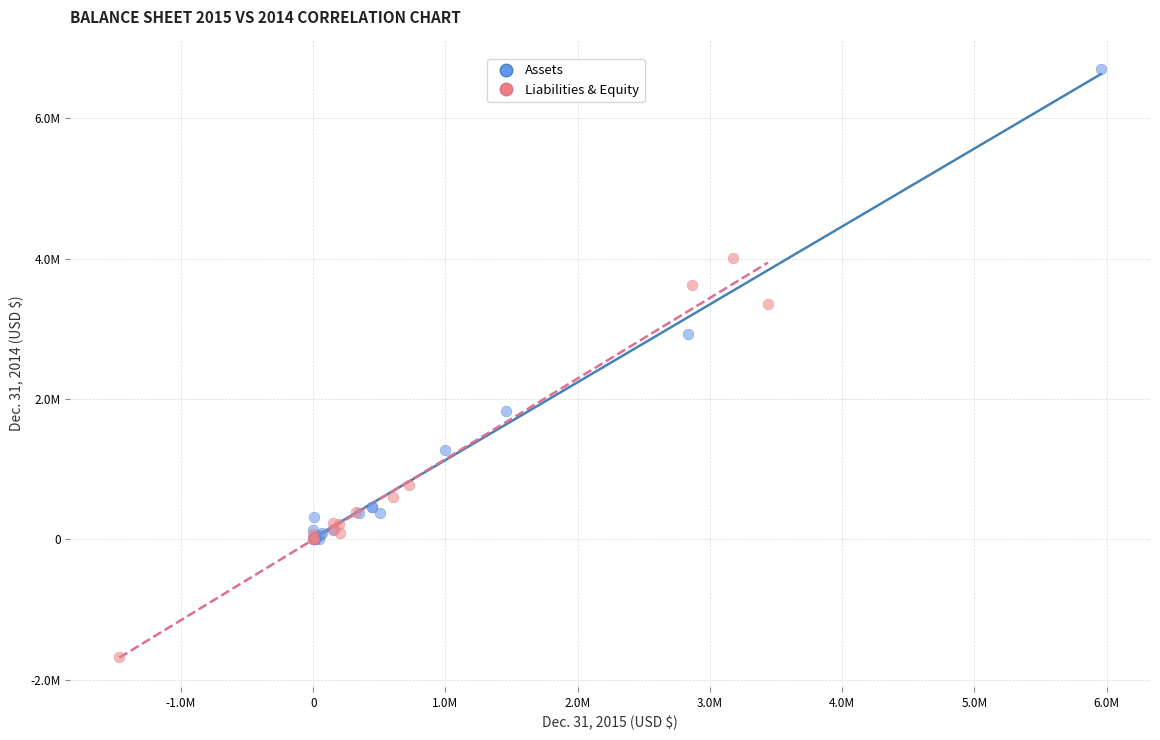

Which series contains the highest Y value?

Assets